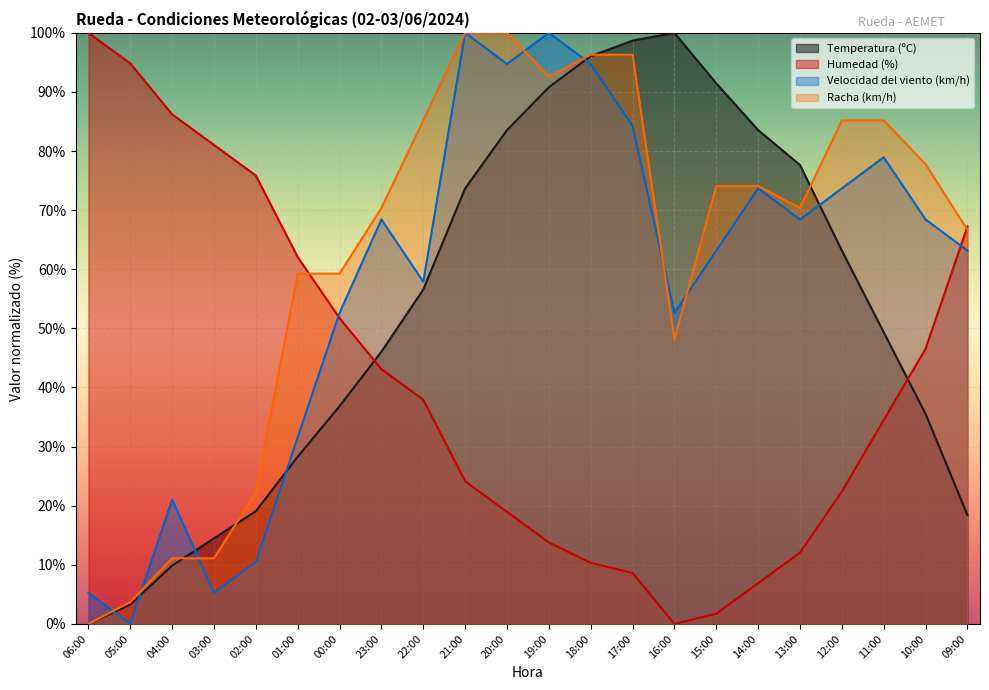

What is the label of the 3rd point from the right?

11:00